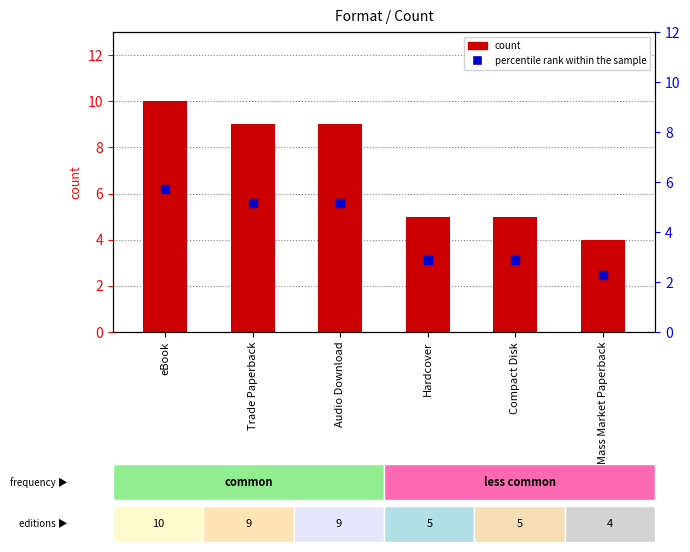

At how many categories does at least one series exceed 7?

3